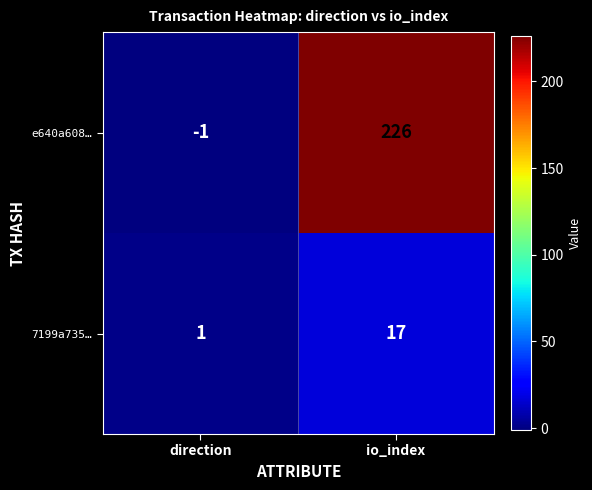

At which category is the sum across all series the highest?

io_index